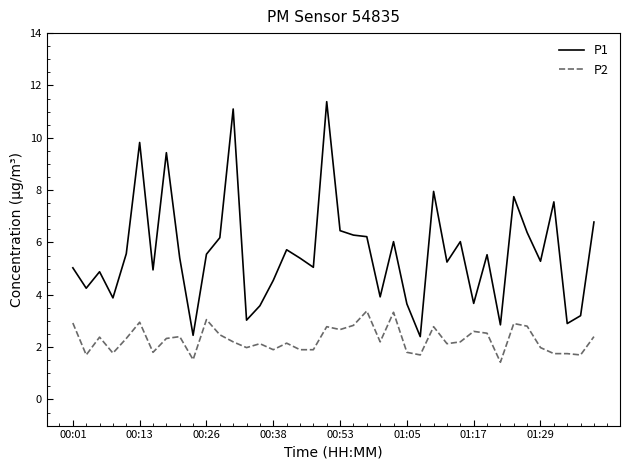

What is the lowest value of the P1 series?

2.4